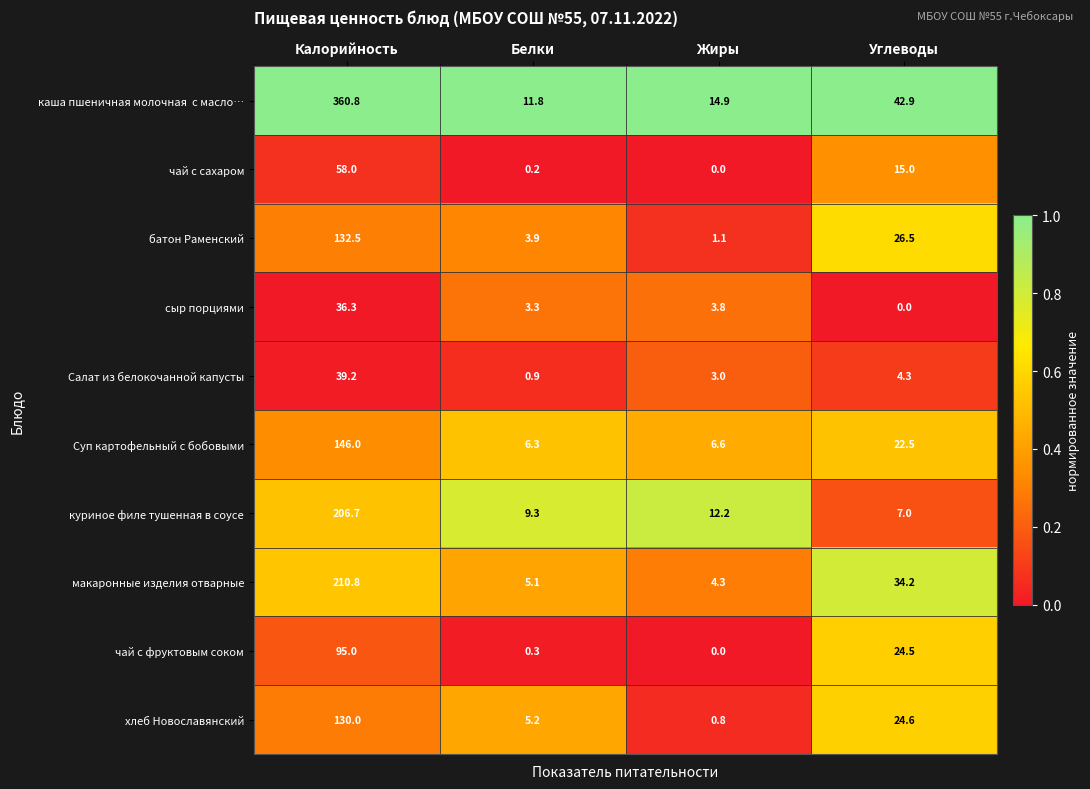

Read the куриное филе тушенная в соусе value at Калорийность.

206.7